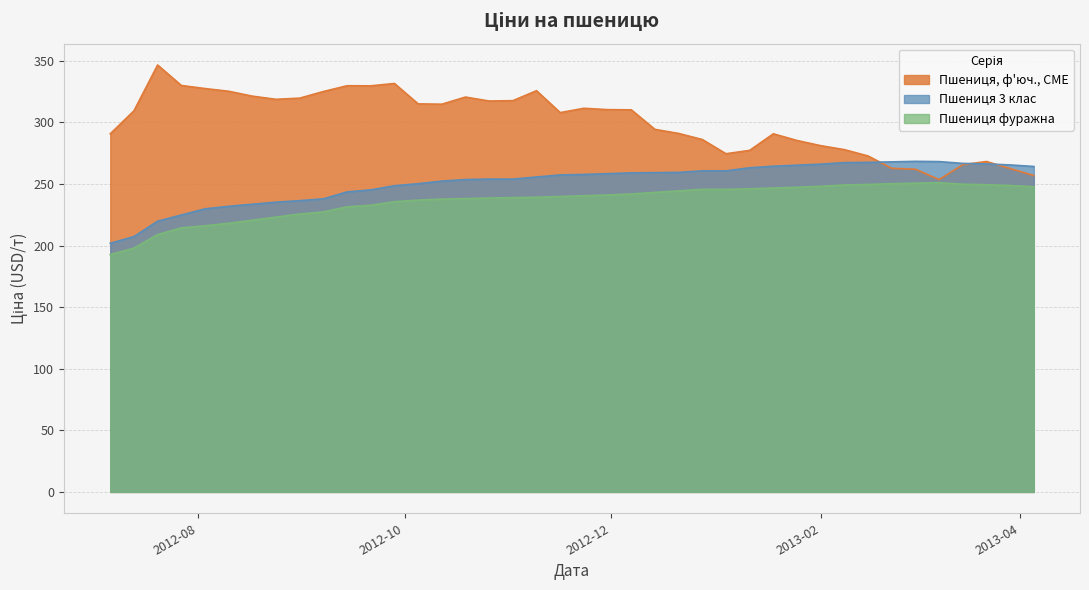

True or false: Пшениця фуражна and Пшениця 3 клас intersect in this chart.

False